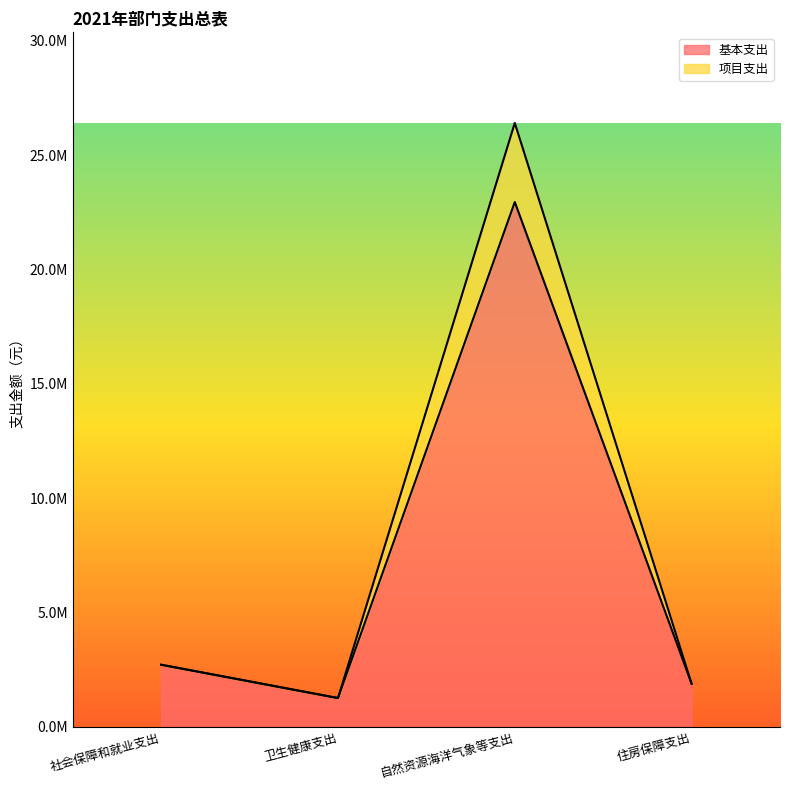

Which has a higher value, 住房保障支出 or 卫生健康支出?

住房保障支出